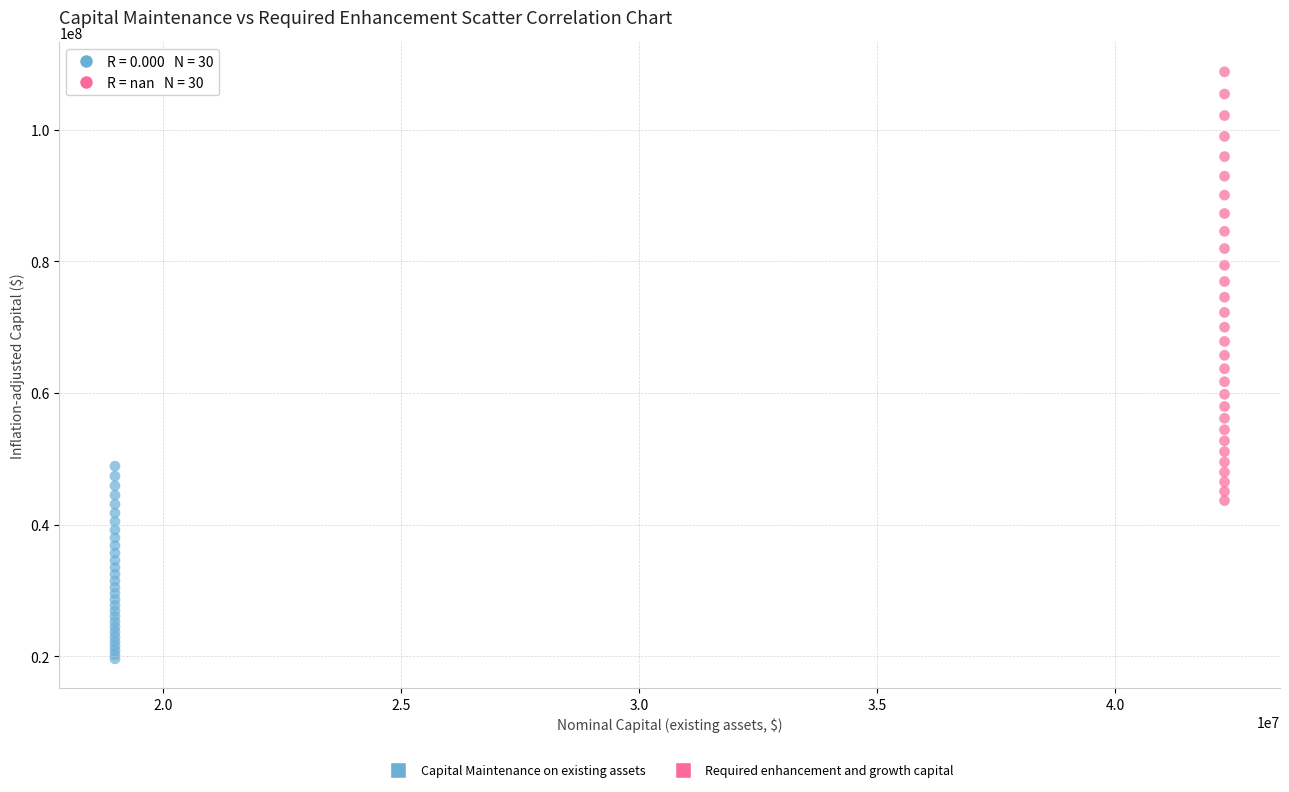

Which series reaches the maximum Y coordinate?

Required enhancement and growth capital